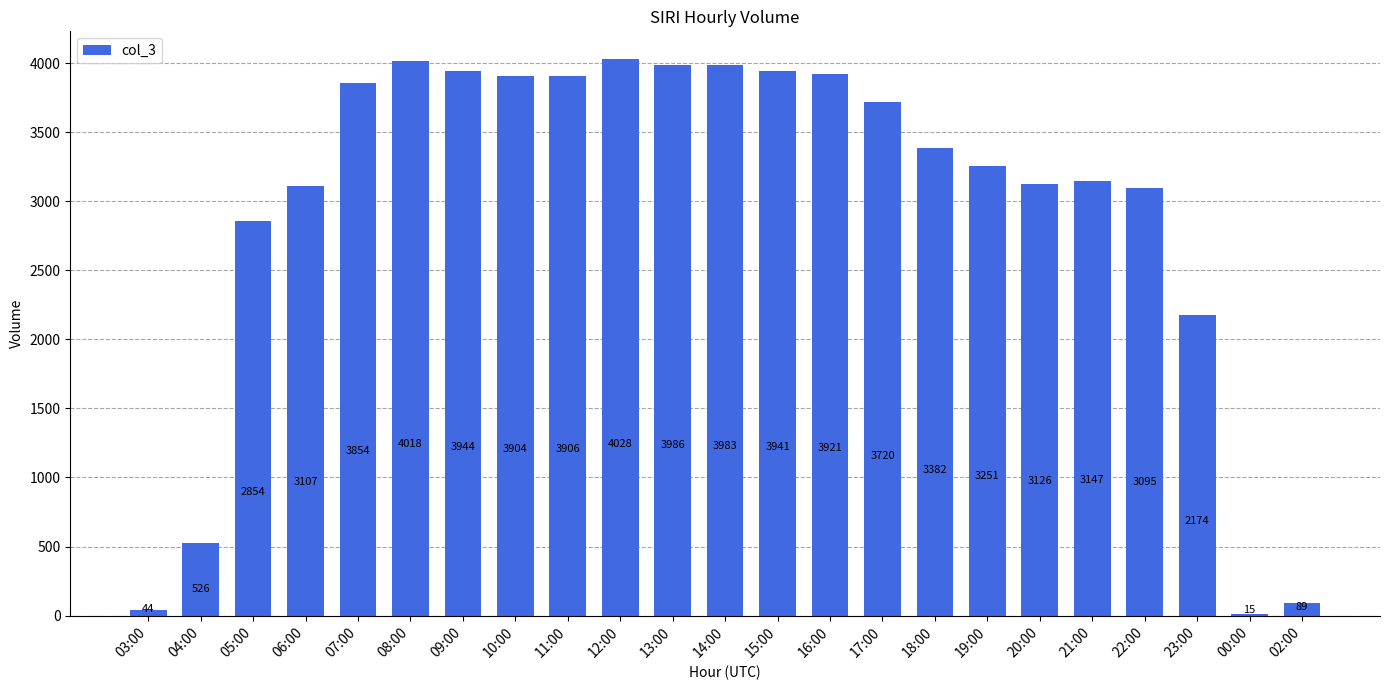

List the labels in order of value, smallest first.

00:00, 03:00, 02:00, 04:00, 23:00, 05:00, 22:00, 06:00, 20:00, 21:00, 19:00, 18:00, 17:00, 07:00, 10:00, 11:00, 16:00, 15:00, 09:00, 14:00, 13:00, 08:00, 12:00